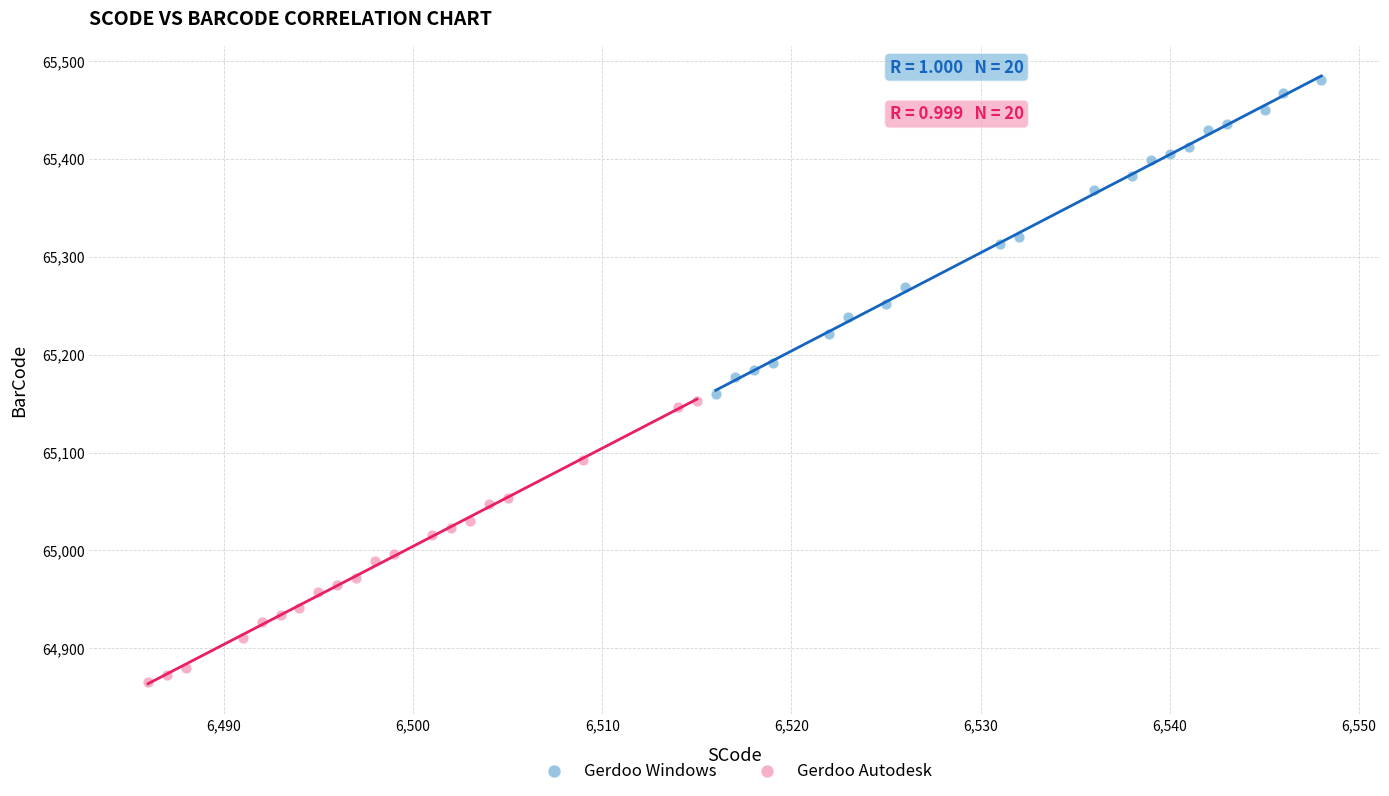

Which series has the widest spread of Y values?

Gerdoo Windows